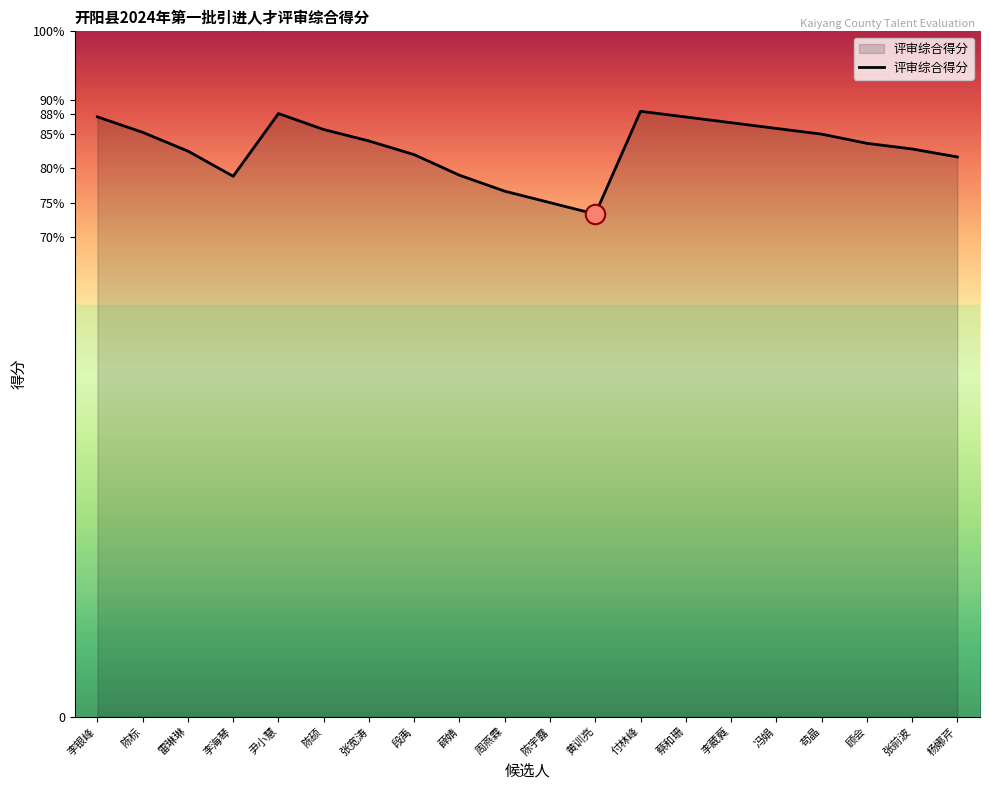

Read the value at 冯娟.

85.8